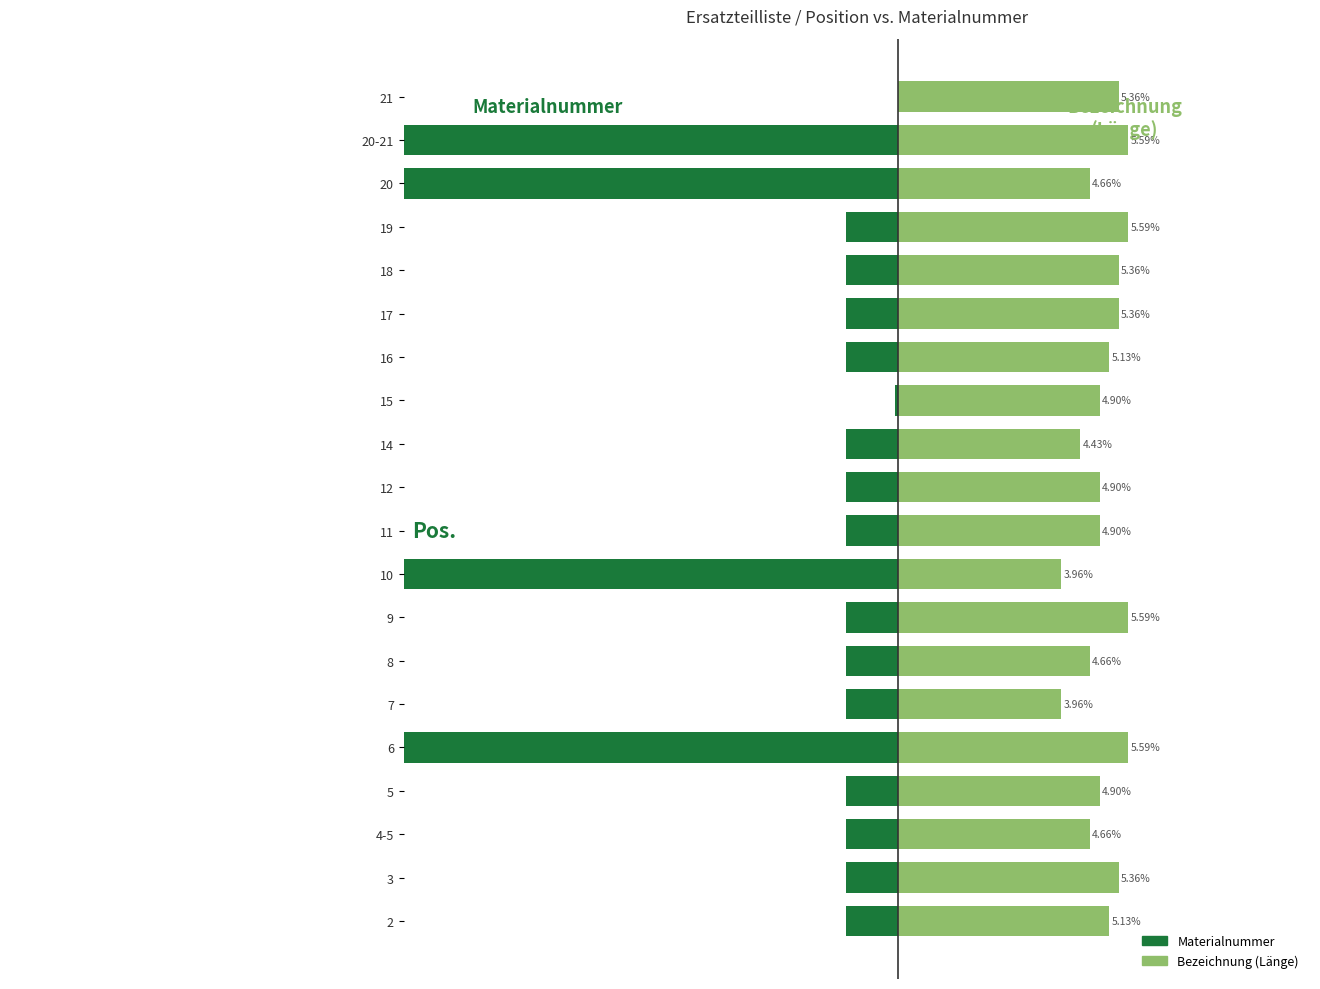

What is the sum of all Bezeichnung (Länge) values?

100.0